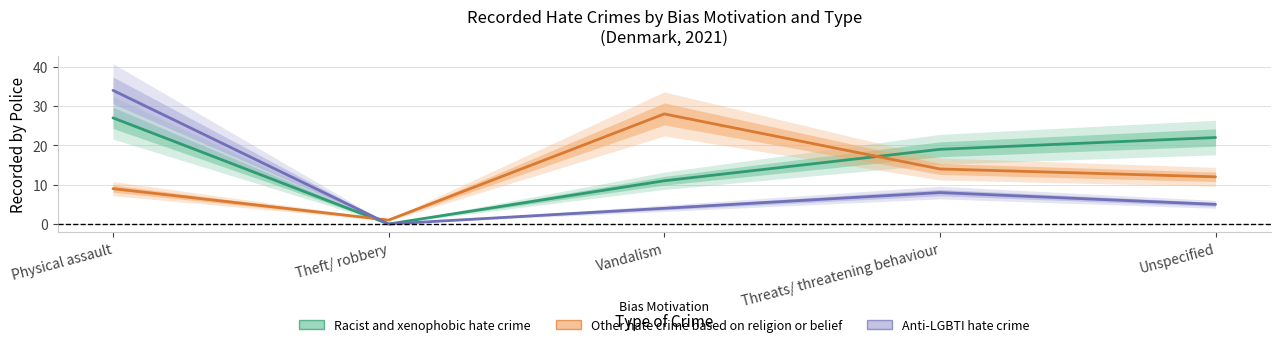

True or false: Other hate crime based on religion or belief has a value of 9 at Physical assault.

True